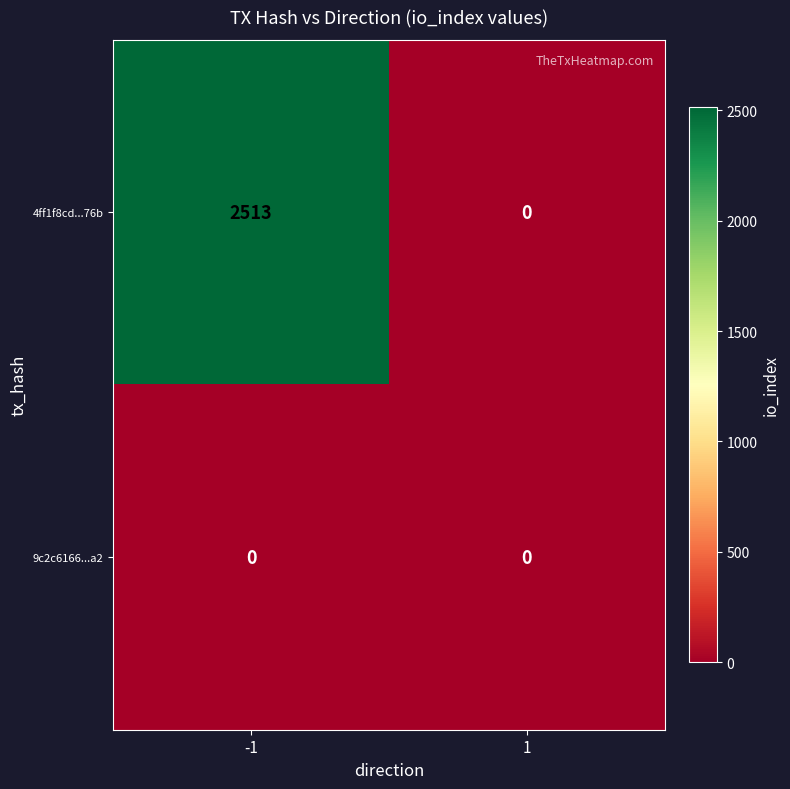

Reading right to left, list all the values displayed in this chart.

4ff1f8cd...76b: 0	2513
9c2c6166...a2: 0	0